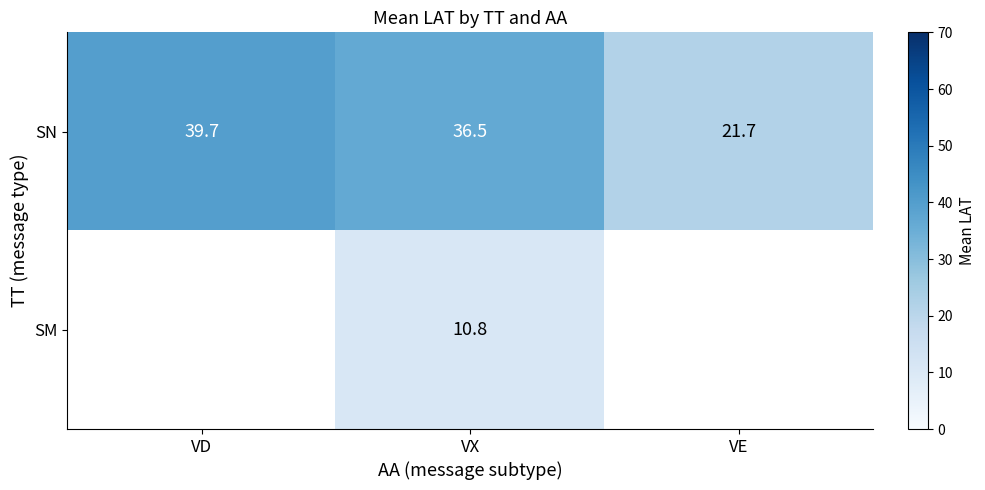

How many categories are shown in the chart?

3